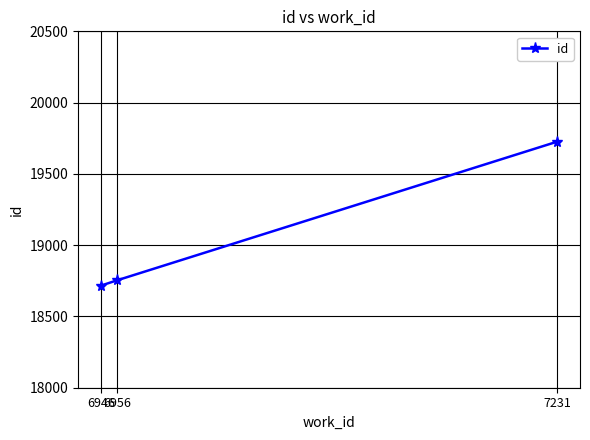

Count the number of categories in the chart.

3